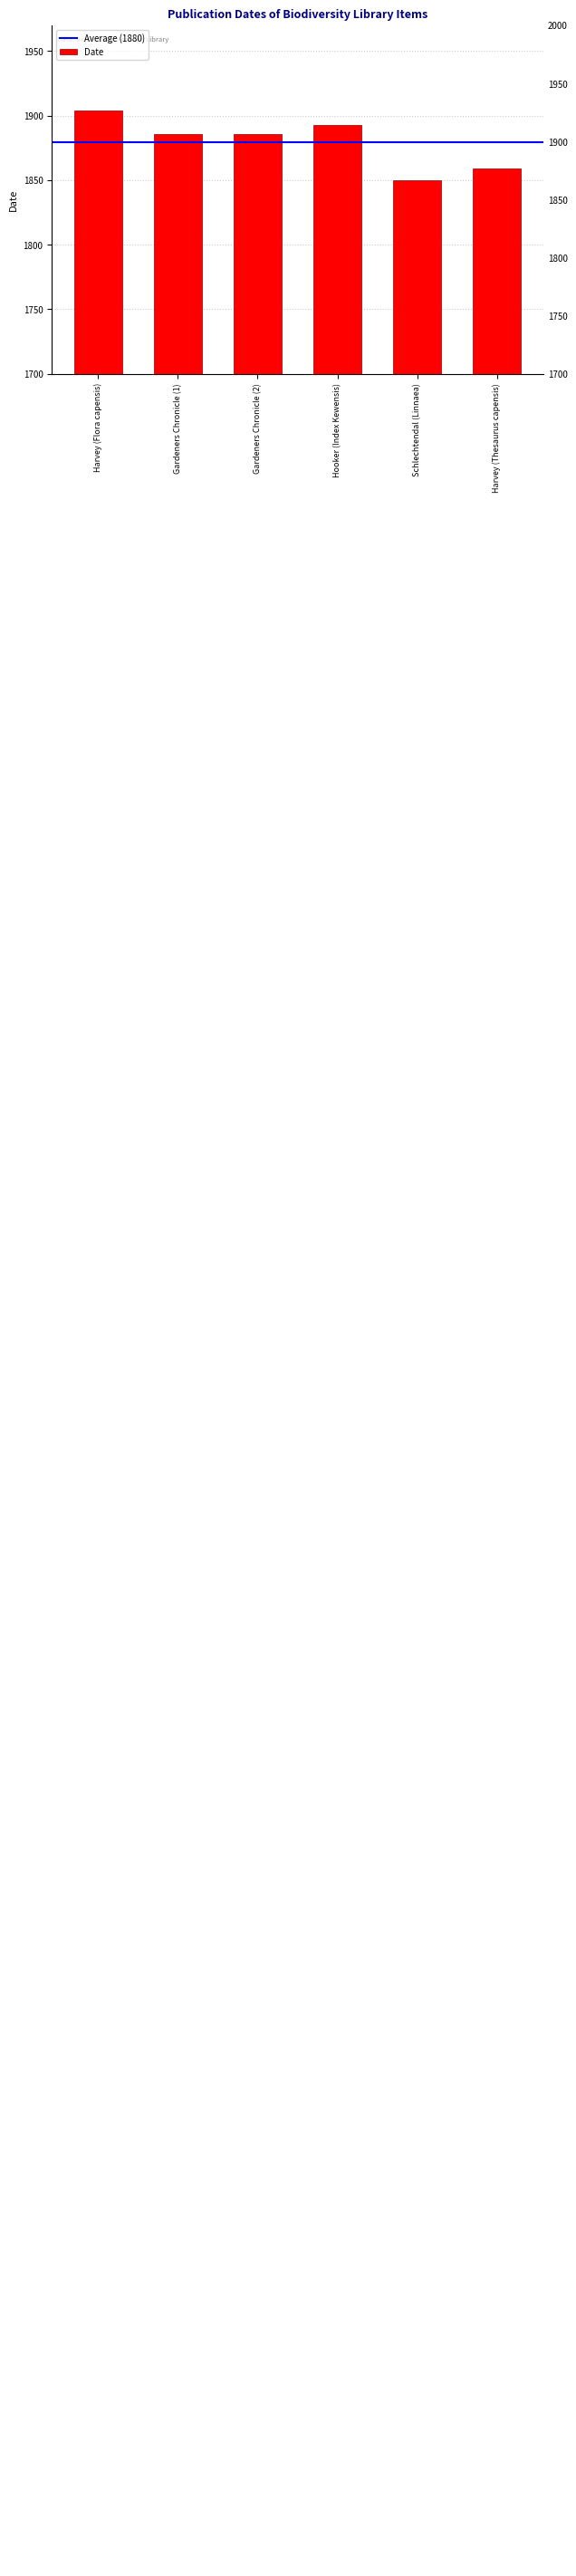

What is the difference between the values at Gardeners Chronicle (1) and Harvey (Thesaurus capensis)?

27